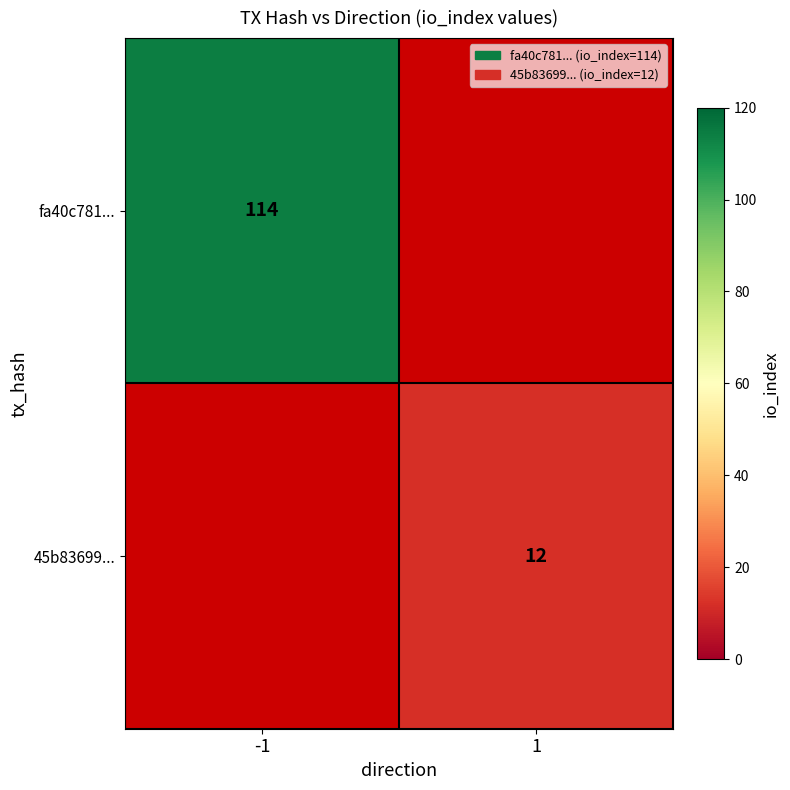

The value of 45b83699... at 1 is 4. True or false?

False